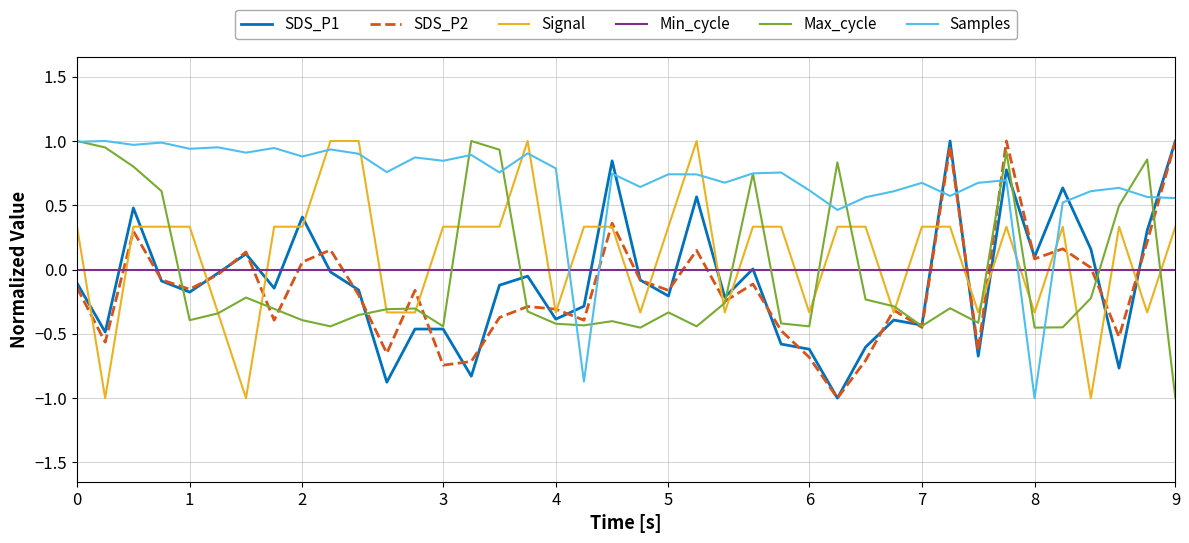

True or false: Signal and Min_cycle cross at least once.

True